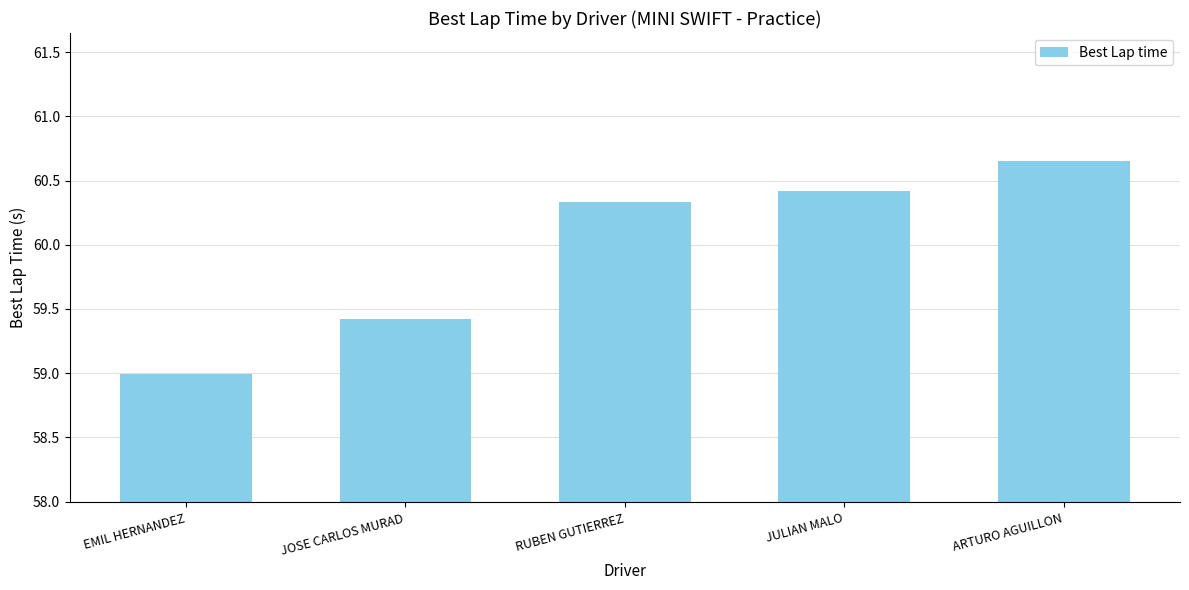

The chart shows a value of 80.4 at JOSE CARLOS MURAD. True or false?

False